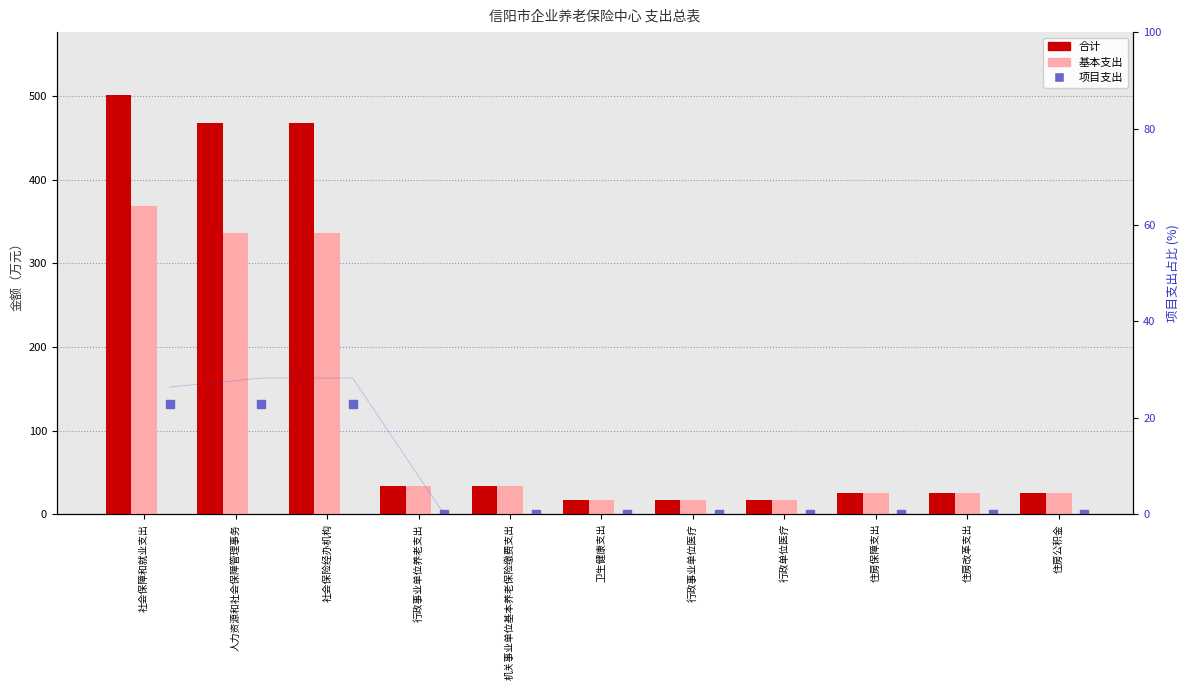

Which series contains the highest Y value?

合计